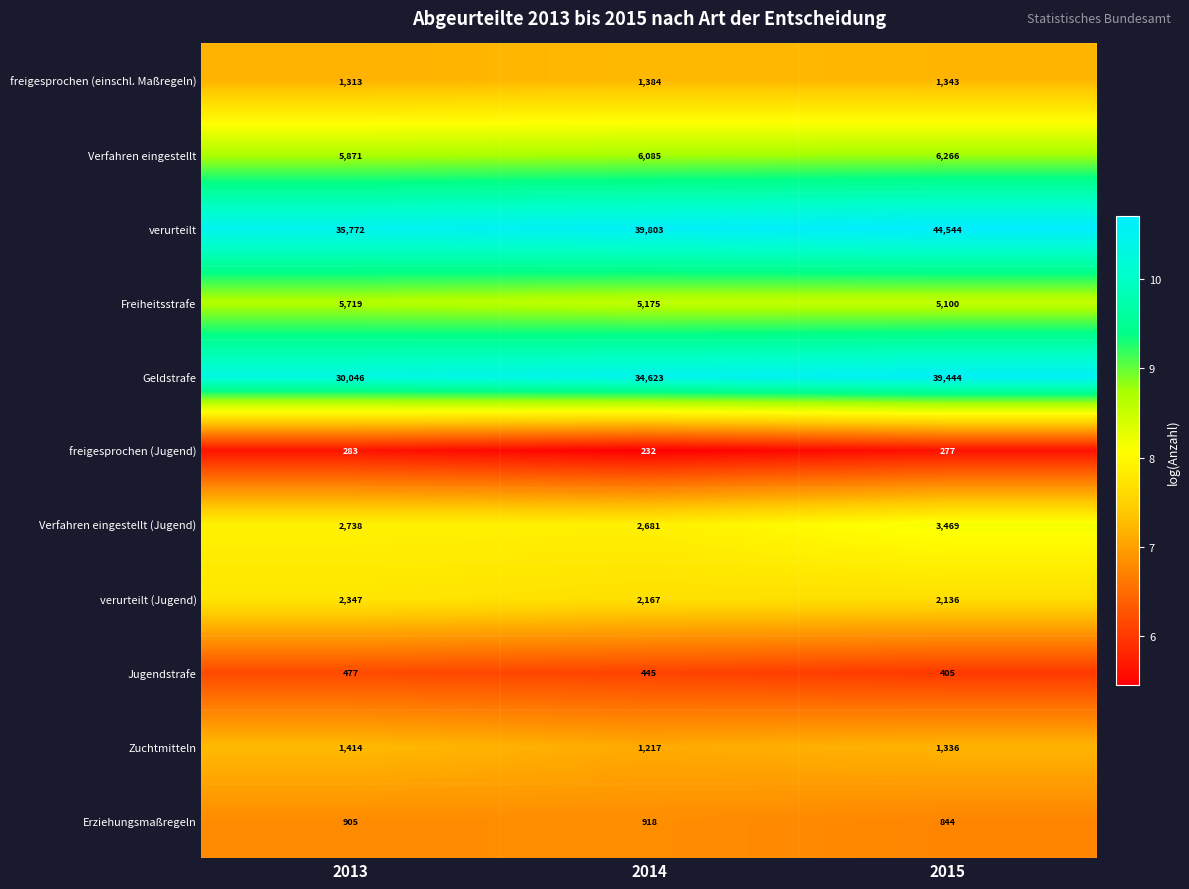

What is the average value of the Geldstrafe series?

34704